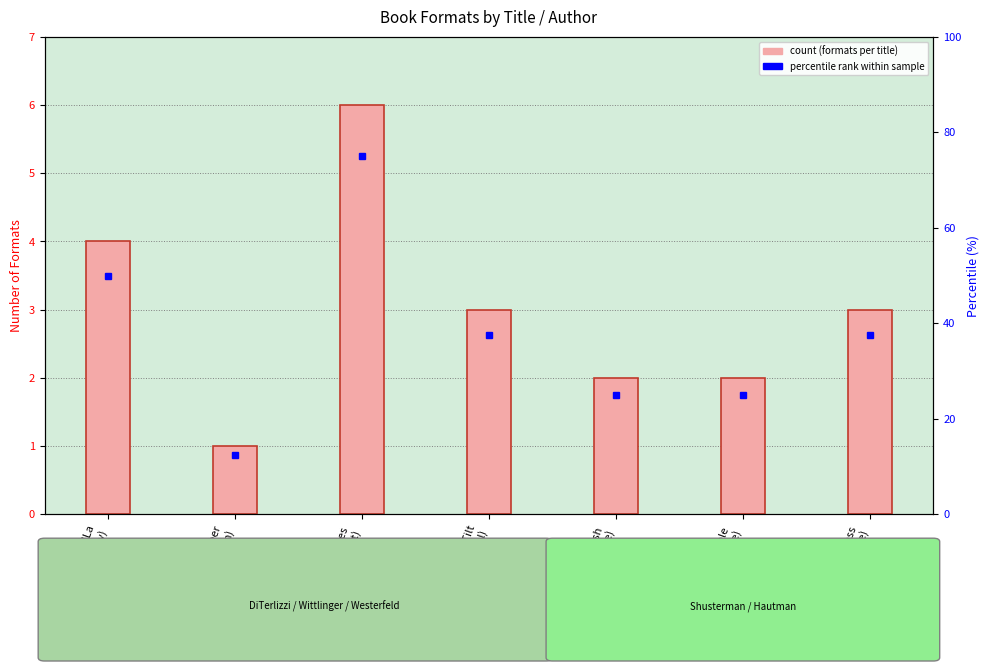

What is the difference between the values at Invisible
(Pete) and Search for WondLa
(Tony)?

2